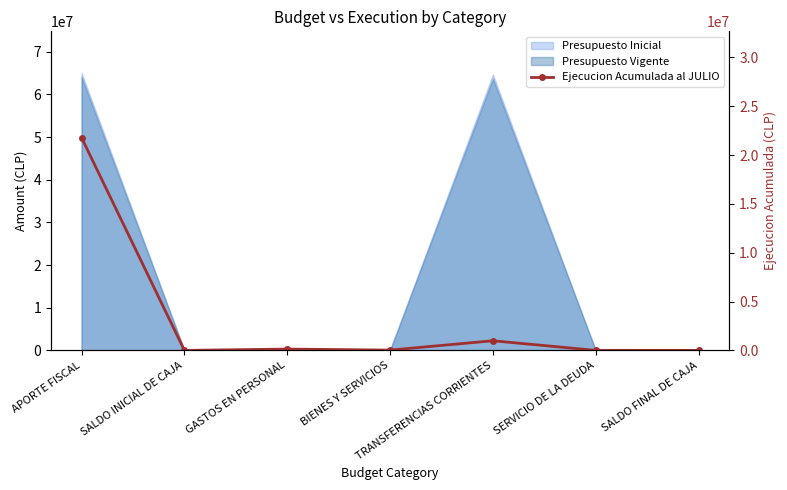

Reading right to left, what are all the values shown in this chart?

0	3493	987000	30795	134598	0	21784000